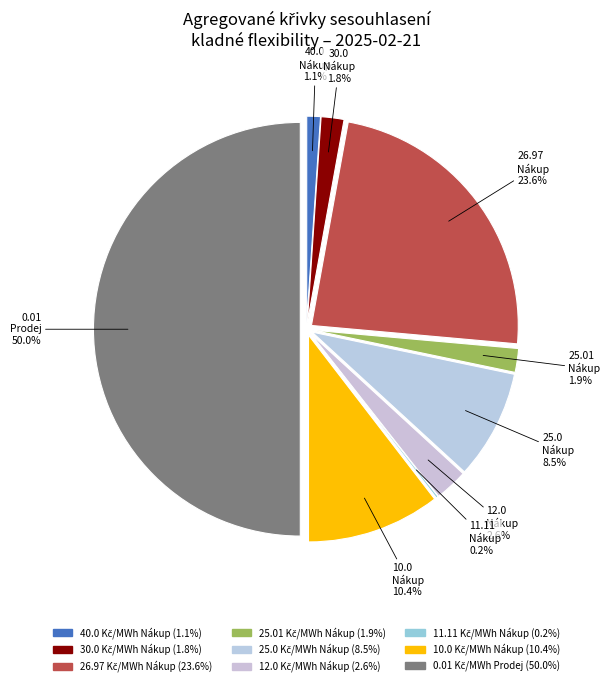

True or false: 25.01 Kč/MWh
Nákup accounts for 1% of the total.

False